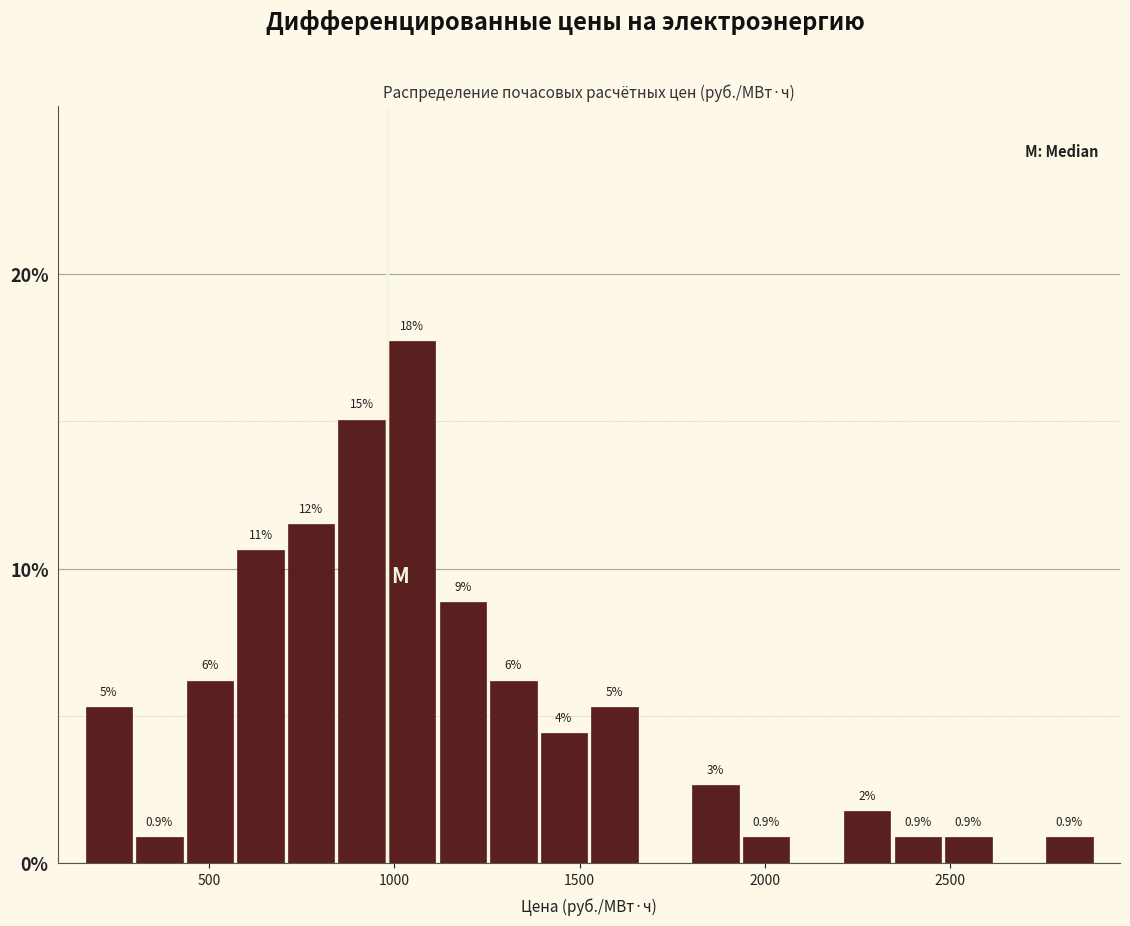

Around what value on the x-axis is the tallest bar? Give the approximate position of its centre, as read against the axis.

1050